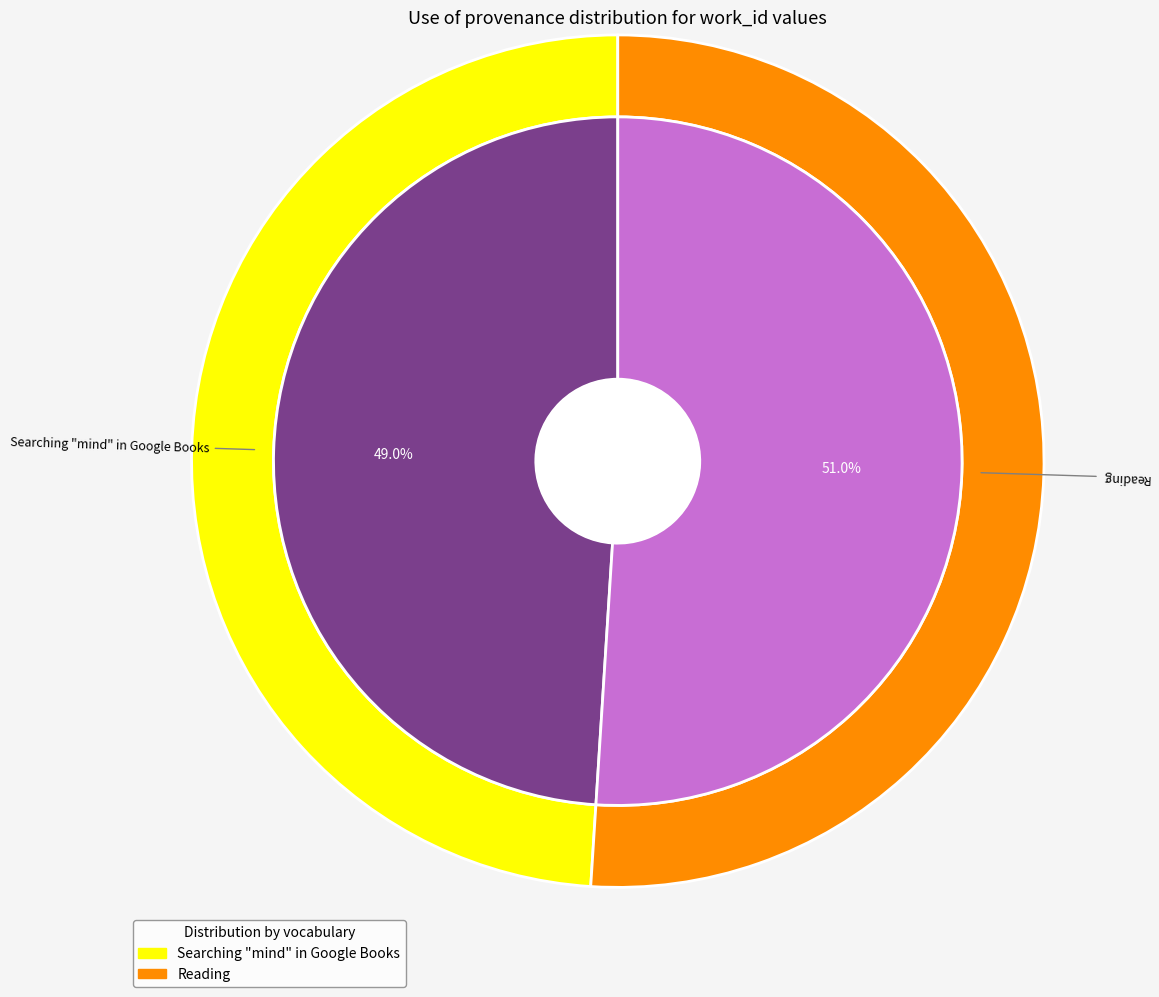

Which category has the biggest portion of the pie?

Reading